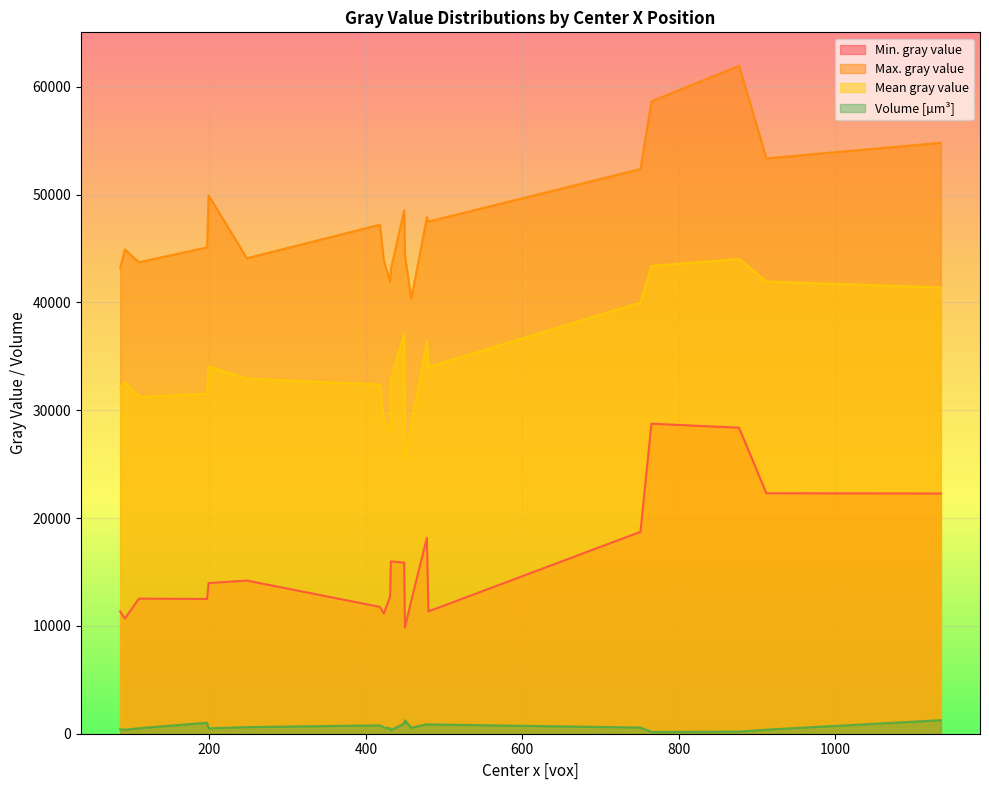

What is the total value across all series at 765?

130943